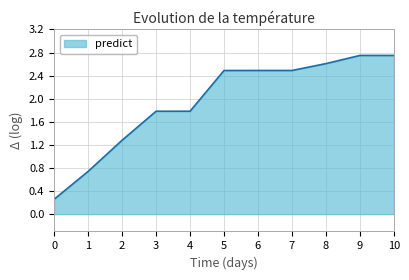

What is the change in value from 3 to 7?

+0.7